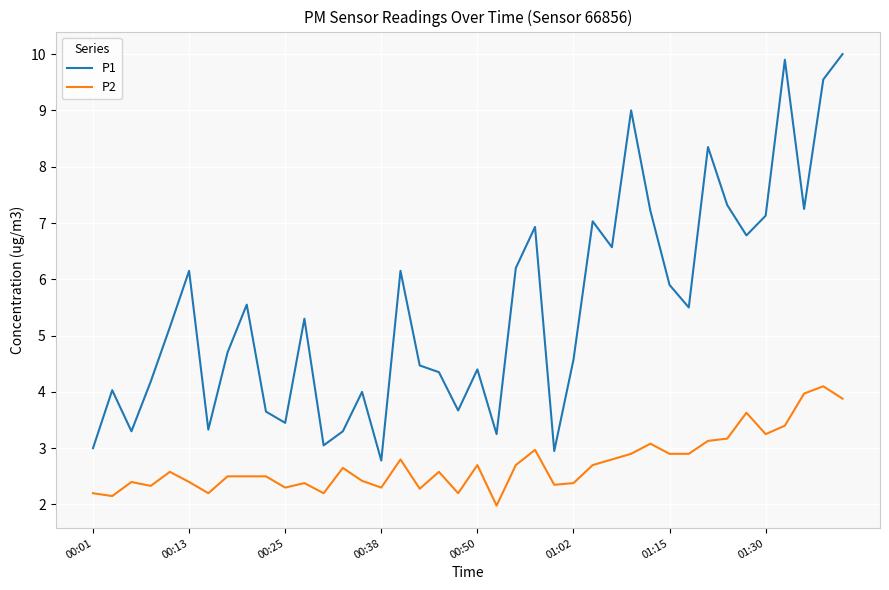

What are all the series names shown in the legend?

P1, P2